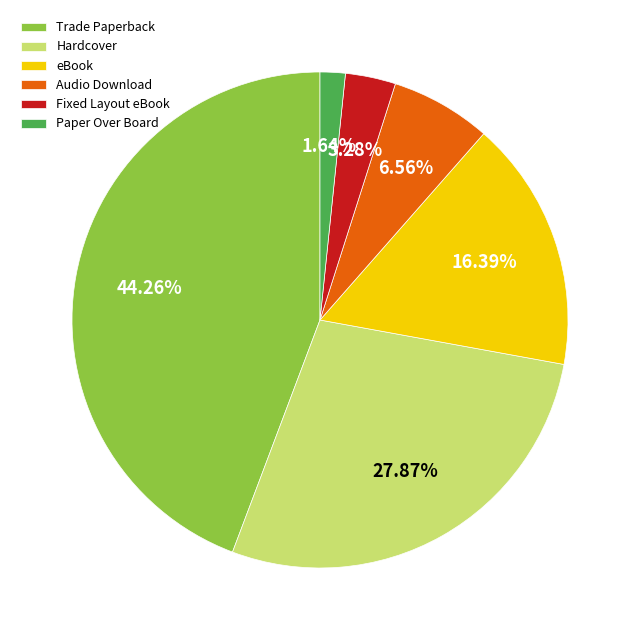

Between Paper Over Board and Hardcover, which is larger?

Hardcover